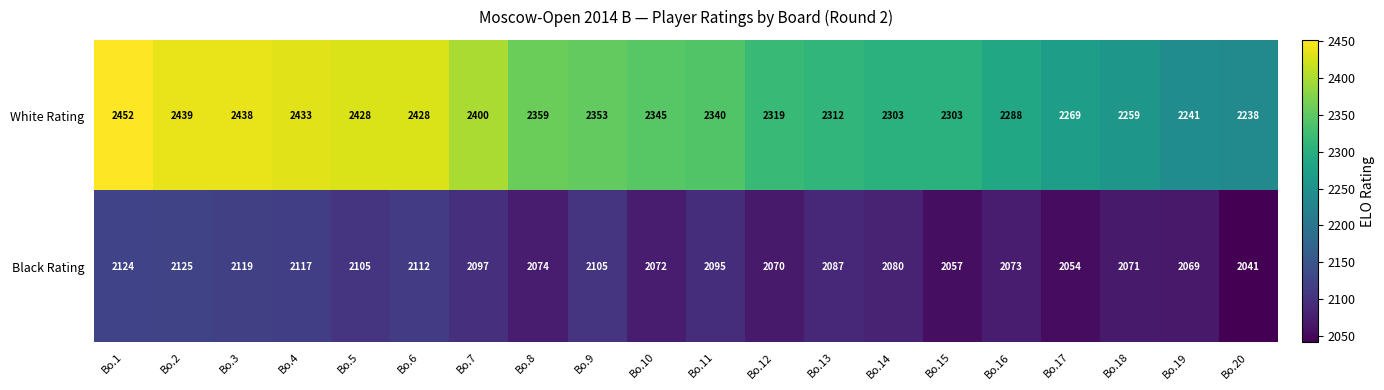

True or false: Black Rating has a value of 2071 at Bo.18.

True